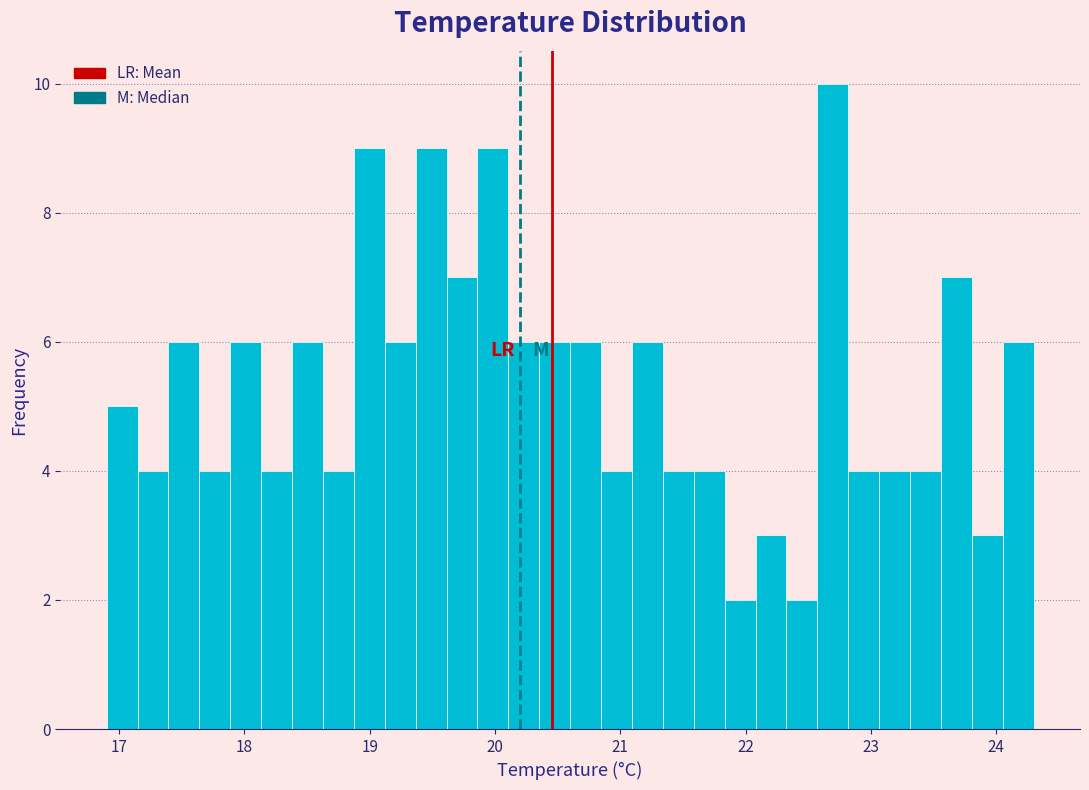

Read against the x-axis, roughly where is the centre of the tallest bar?

22.7